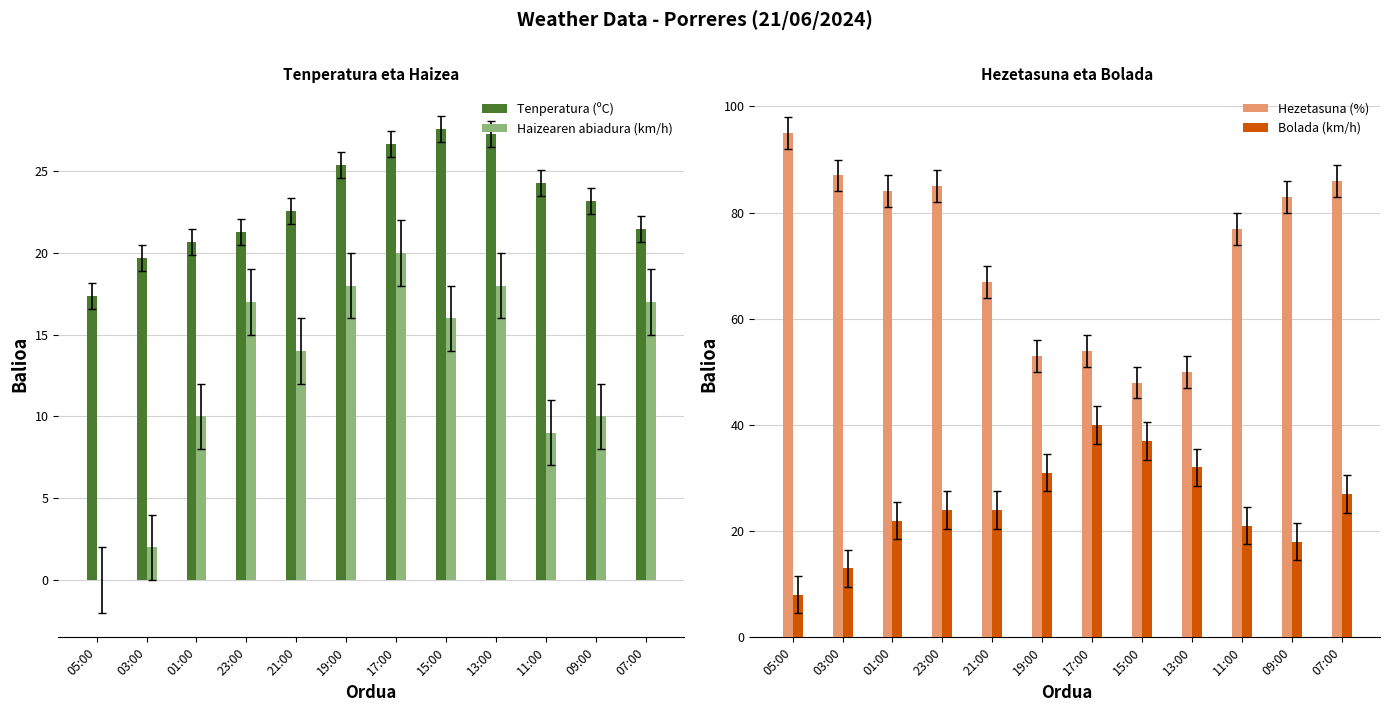

Between 07:00 and 09:00, which is larger?

09:00